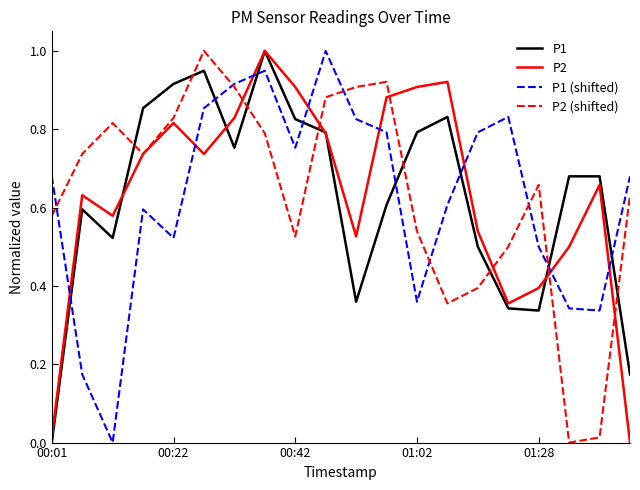

True or false: P1 and P1 (shifted) cross at least once.

True